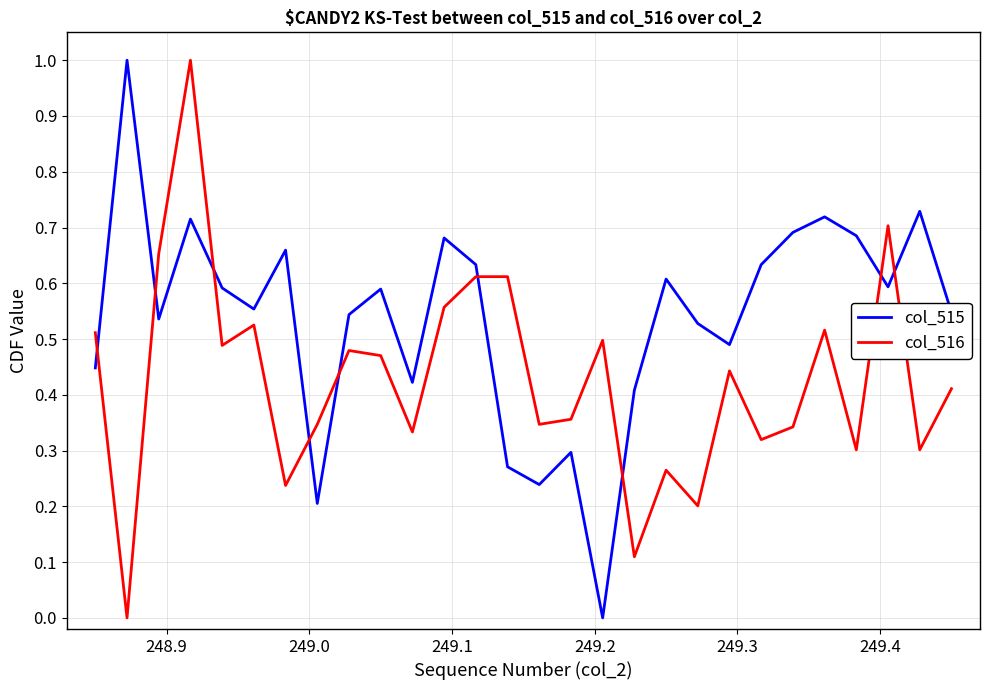

What is the difference between the maximum and minimum values in the col_515 series?

1.0